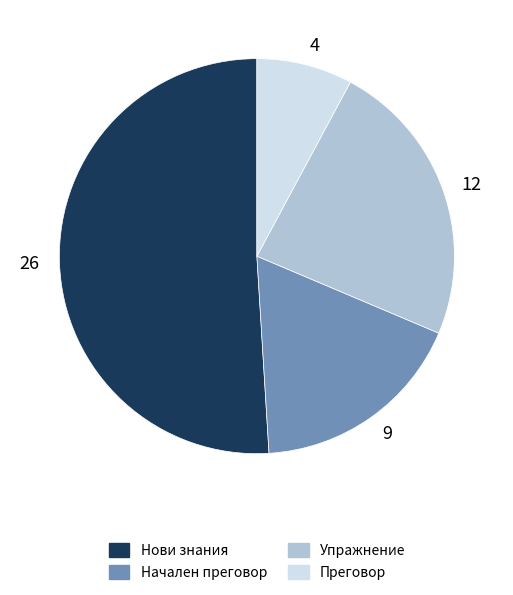

Which has a higher value, 12 or 26?

26